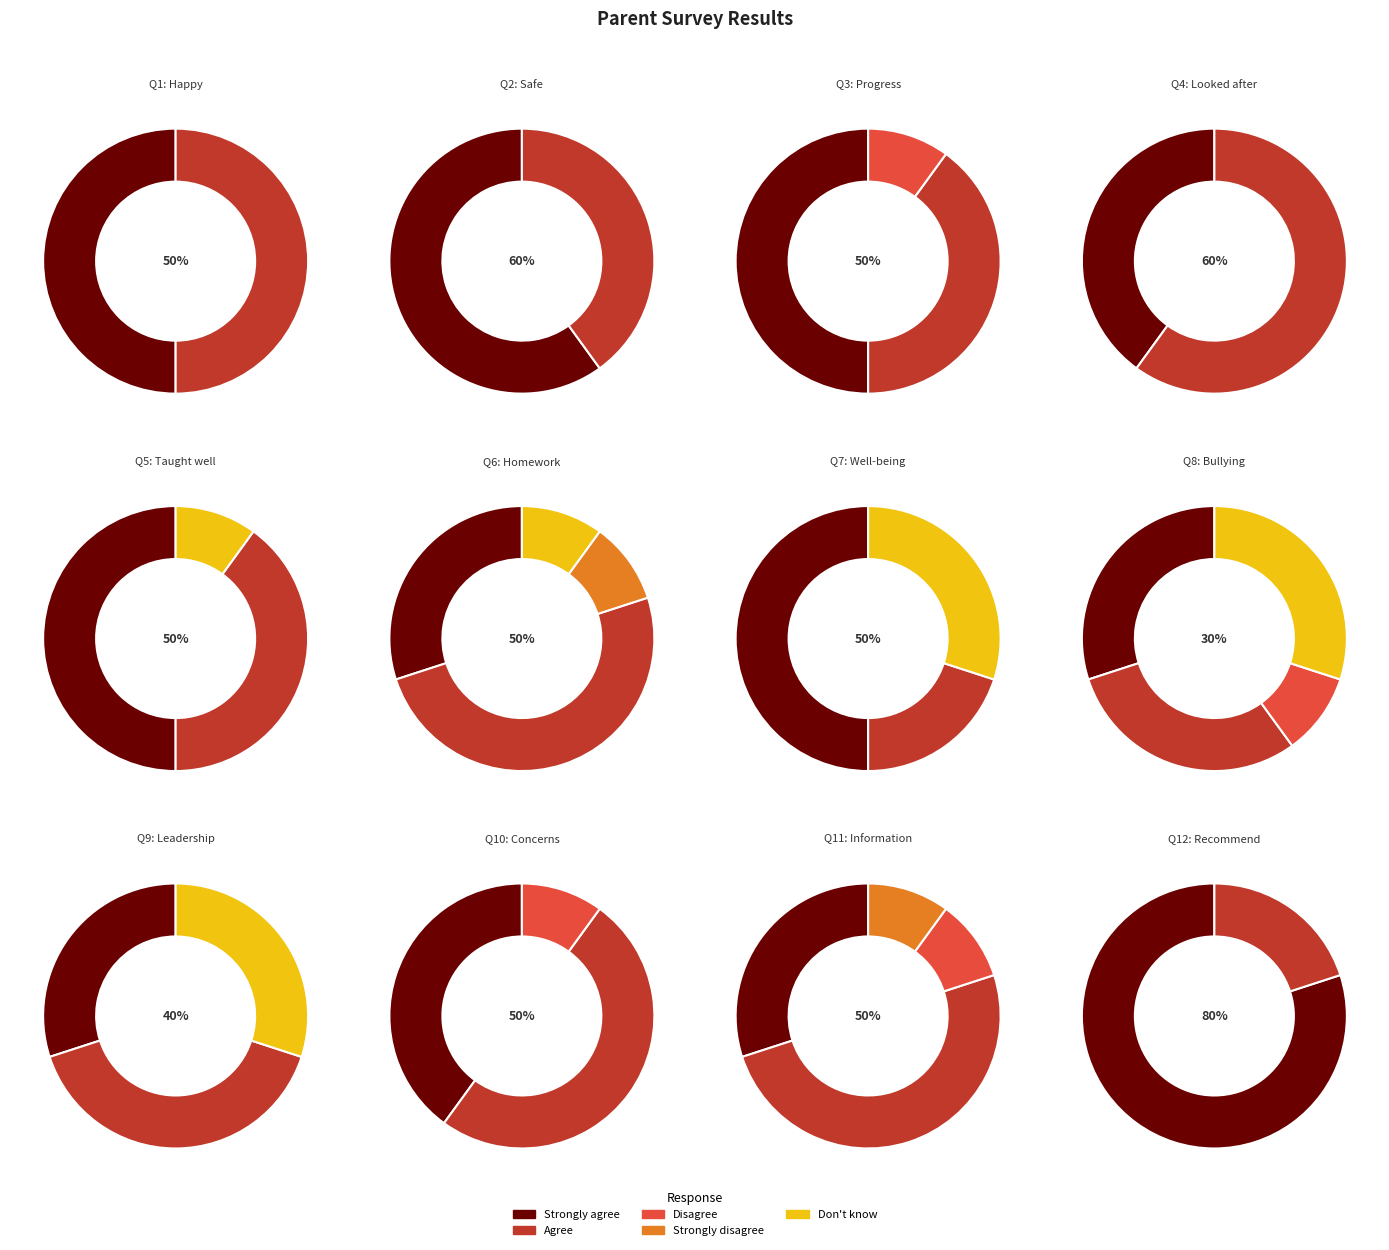

What is the smallest slice in the pie chart?

Disagree